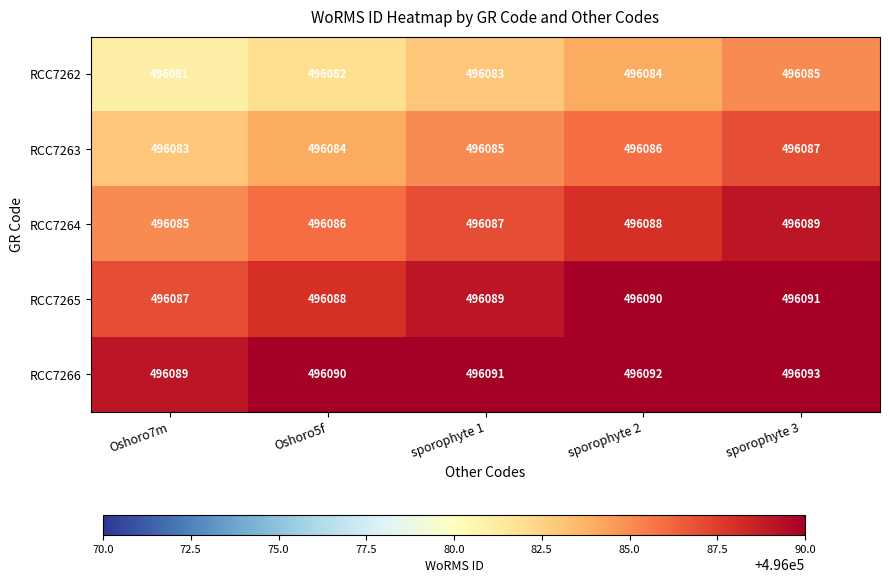

What is the difference between the highest and lowest values at sporophyte 3?

8